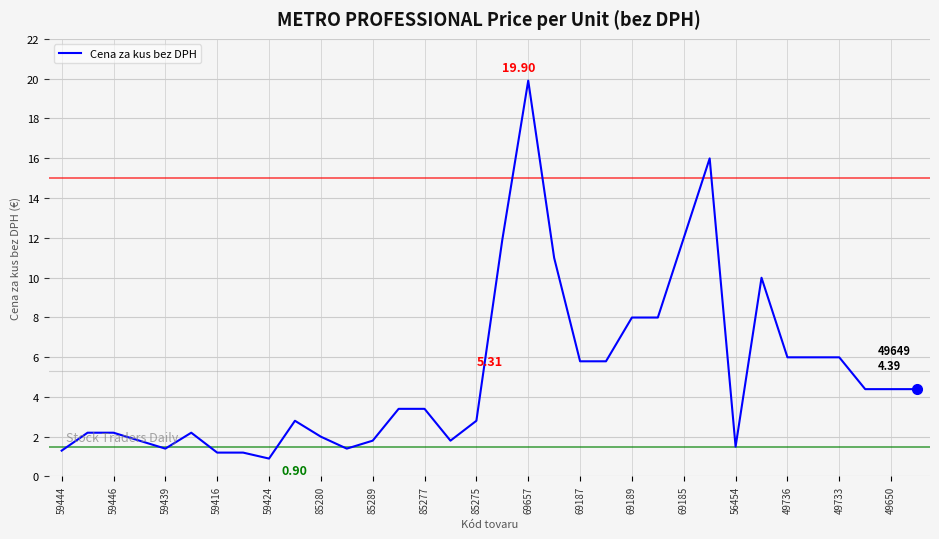

How many lines are shown in the chart?

1